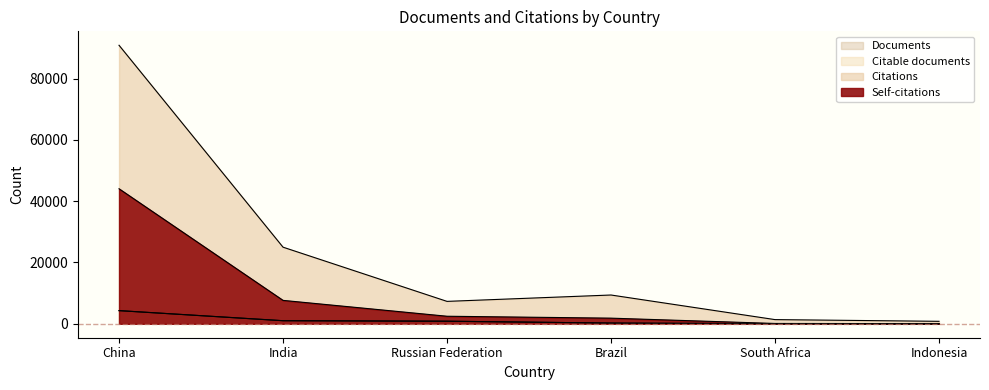

The value of Documents at Indonesia is 2. True or false?

False